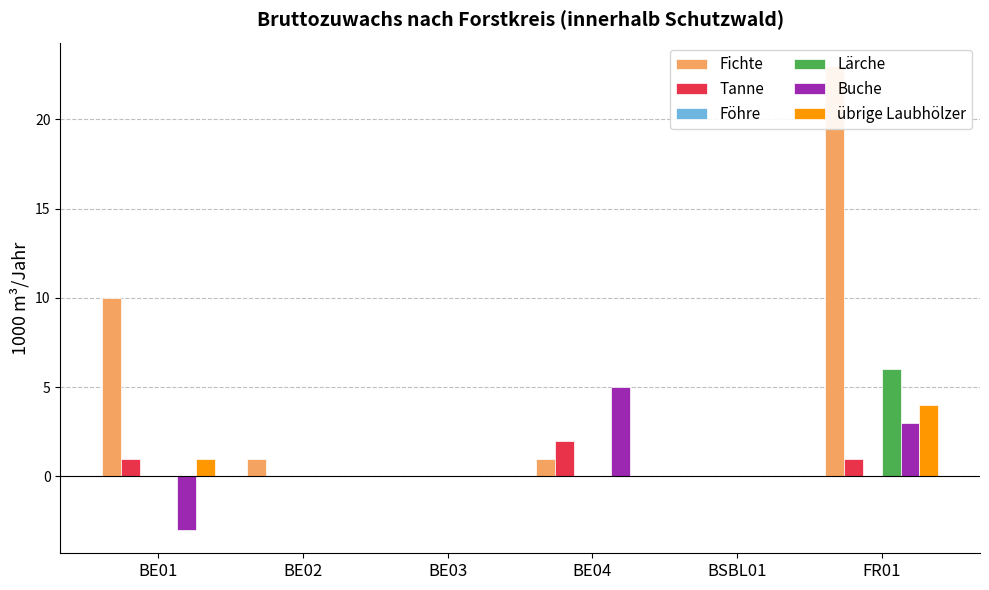

Reading left to right, list all the values displayed in this chart.

Fichte: BE01=10	BE02=1	BE03=0	BE04=1	BSBL01=0	FR01=23
Tanne: BE01=1	BE02=0	BE03=0	BE04=2	BSBL01=0	FR01=1
Föhre: BE01=0	BE02=0	BE03=0	BE04=0	BSBL01=0	FR01=0
Lärche: BE01=0	BE02=0	BE03=0	BE04=0	BSBL01=0	FR01=6
Buche: BE01=-3	BE02=0	BE03=0	BE04=5	BSBL01=0	FR01=3
übrige Laubhölzer: BE01=1	BE02=0	BE03=0	BE04=0	BSBL01=0	FR01=4